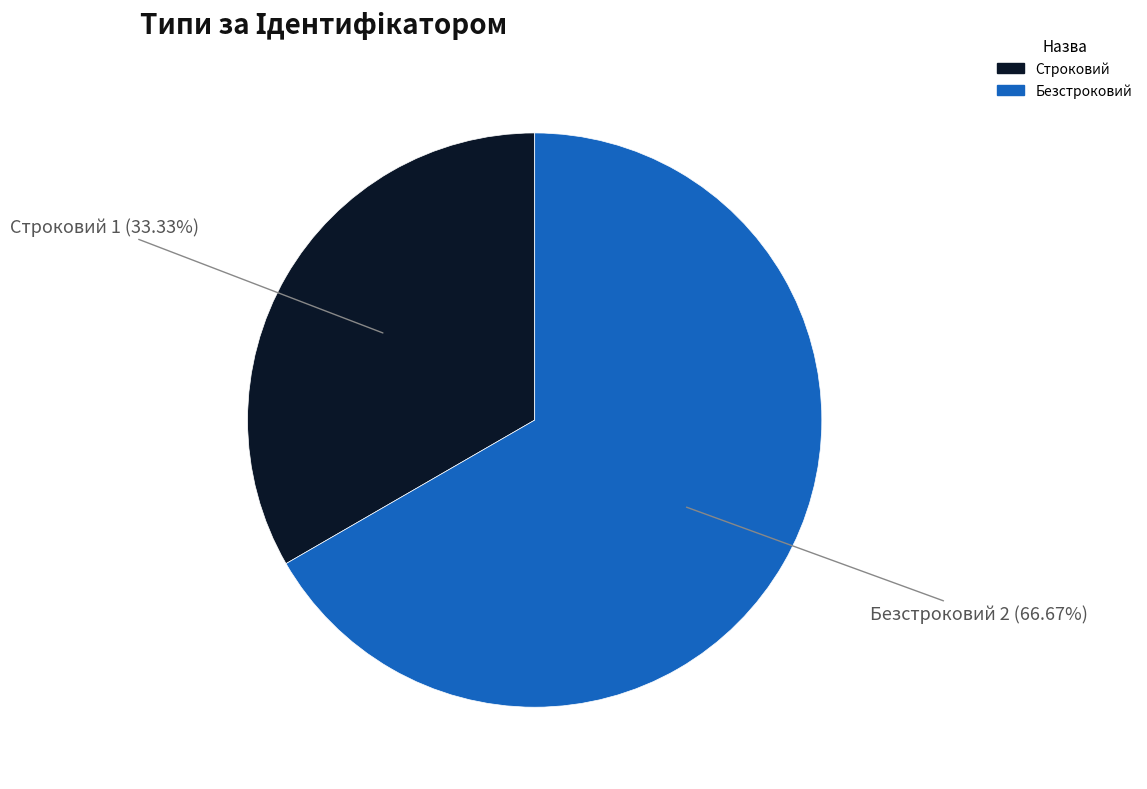

Which has a higher value, Строковий or Безстроковий?

Безстроковий